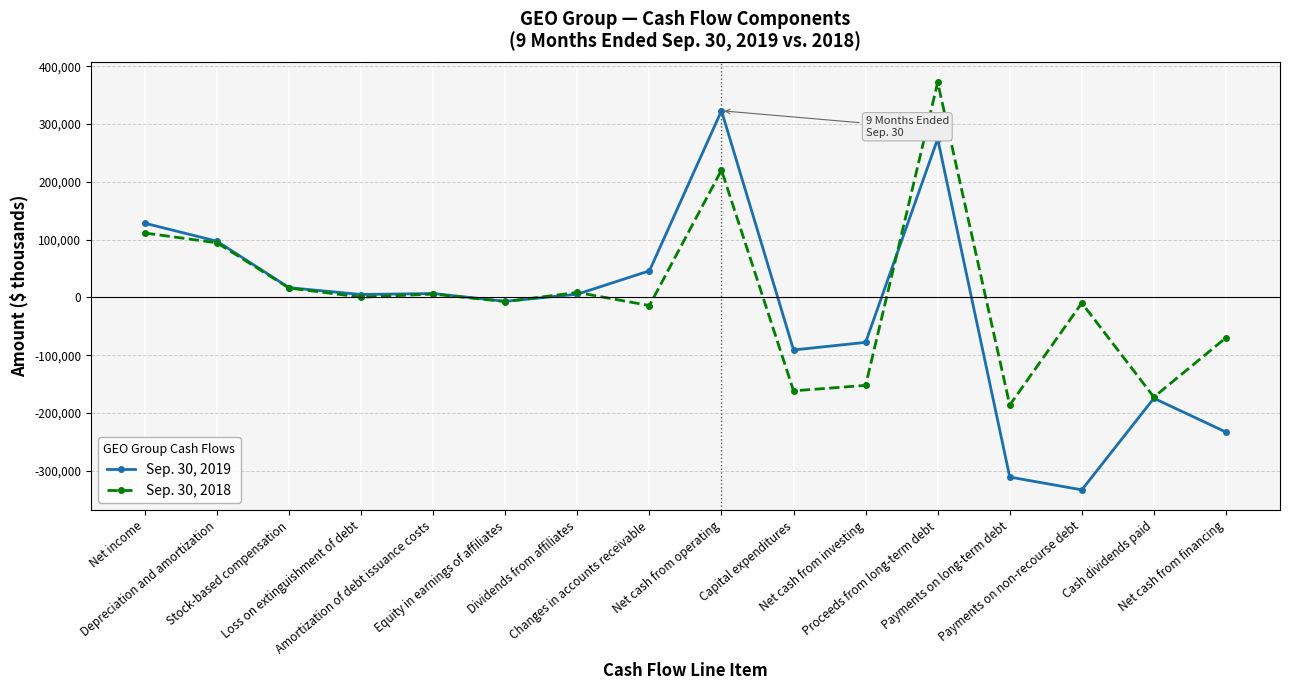

At which label does Sep. 30, 2019 first exceed 5694?

Net income